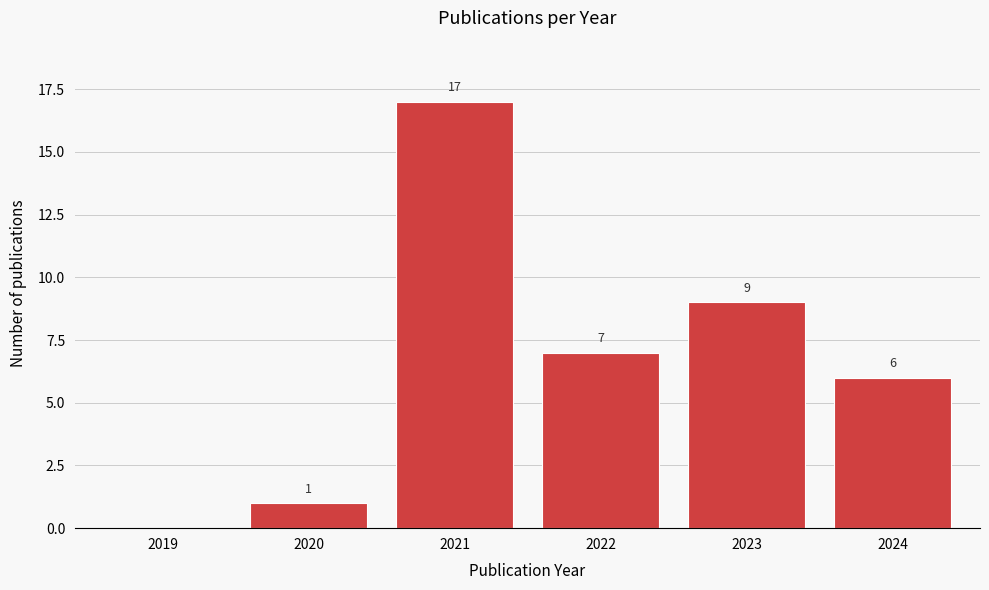

Reading left to right, list all the values displayed in this chart.

2019=0	2020=1	2021=17	2022=7	2023=9	2024=6